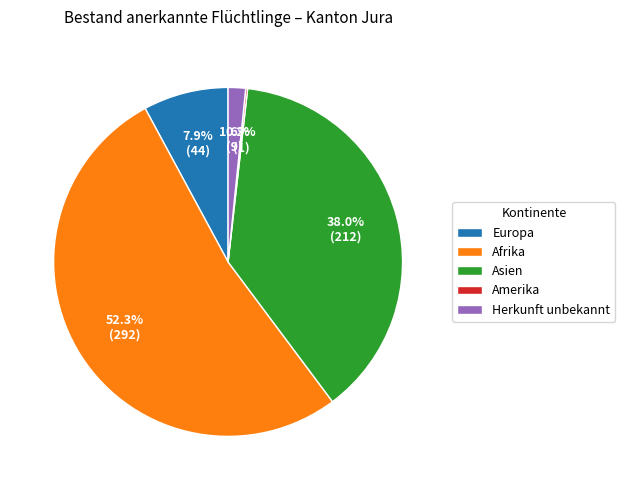

To the nearest percent, what is the average slice percentage?

20%